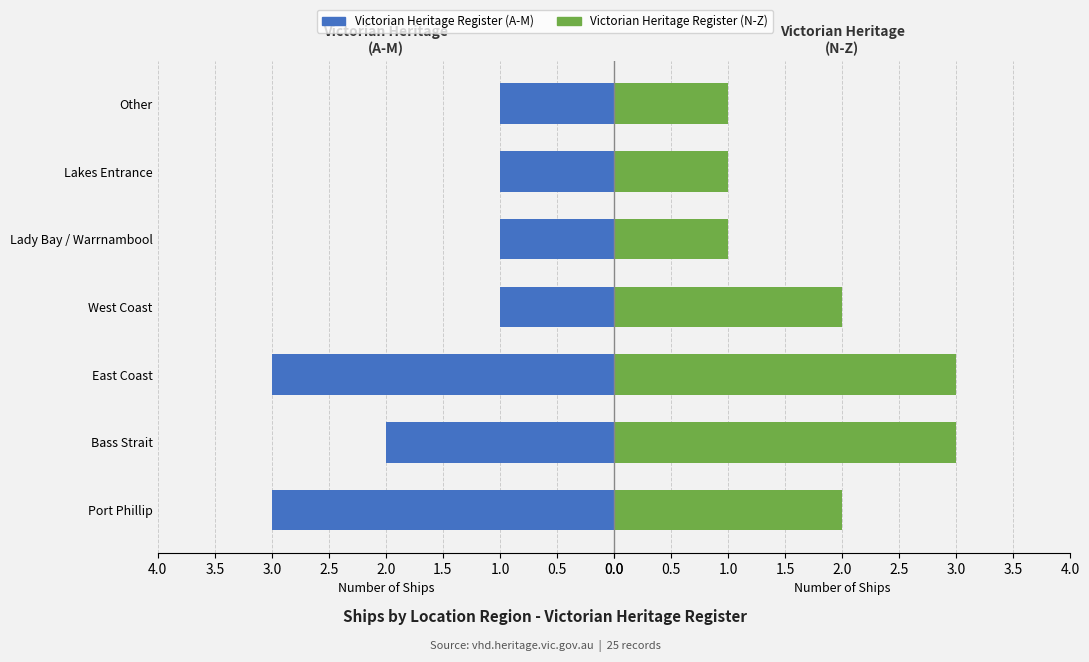

Rank the series by their average value, from lowest to highest.

Victorian Heritage Register (A-M), Victorian Heritage Register (N-Z)